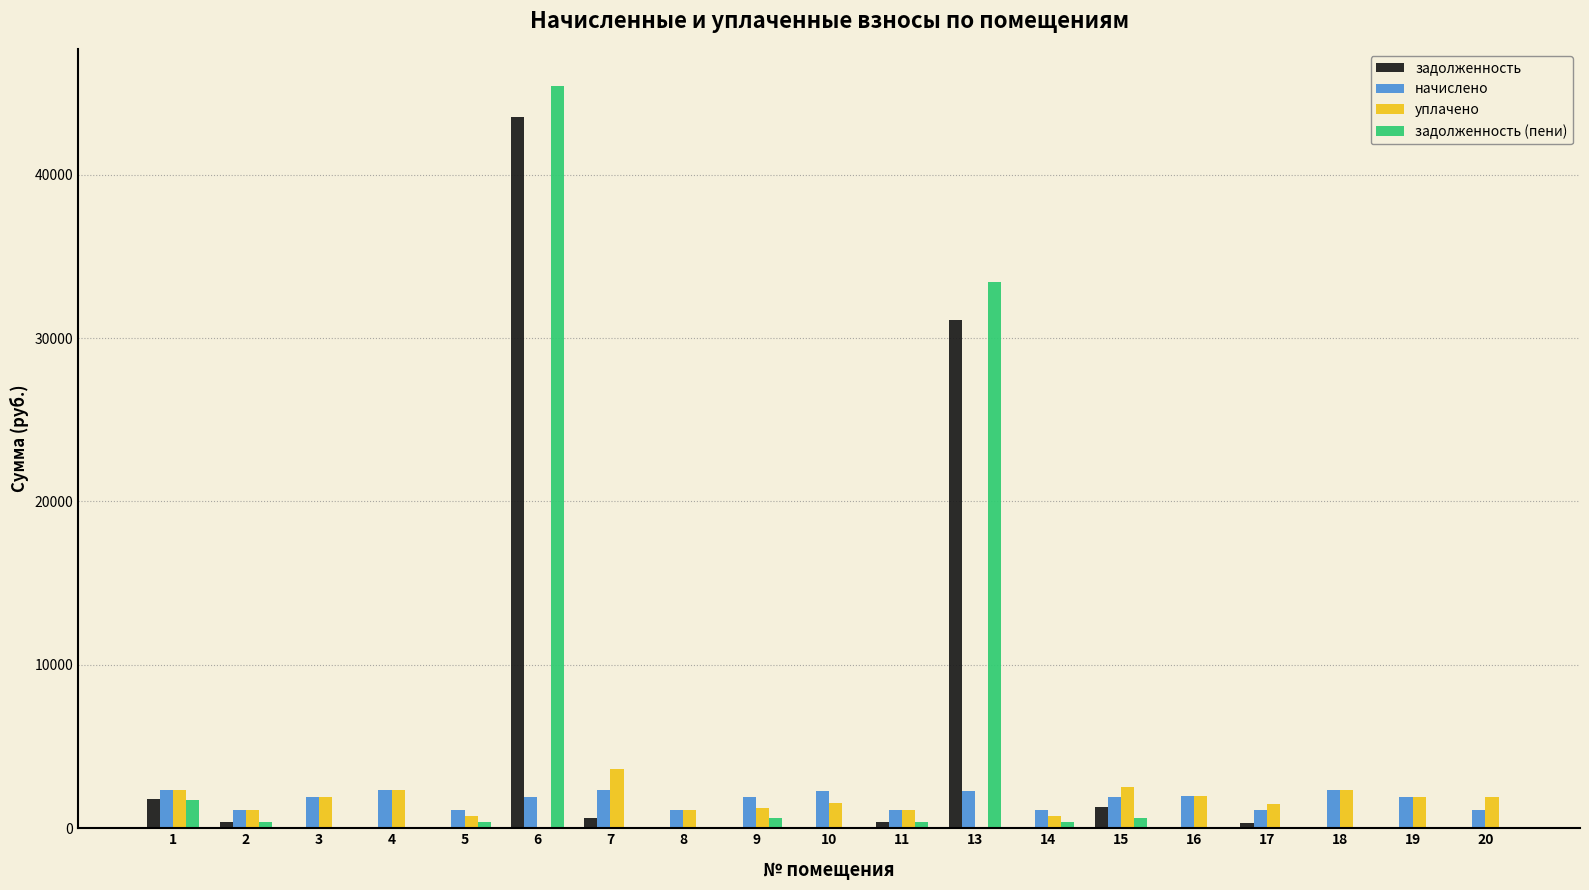

Is it true that начислено equals 1109.8 at 11?

True